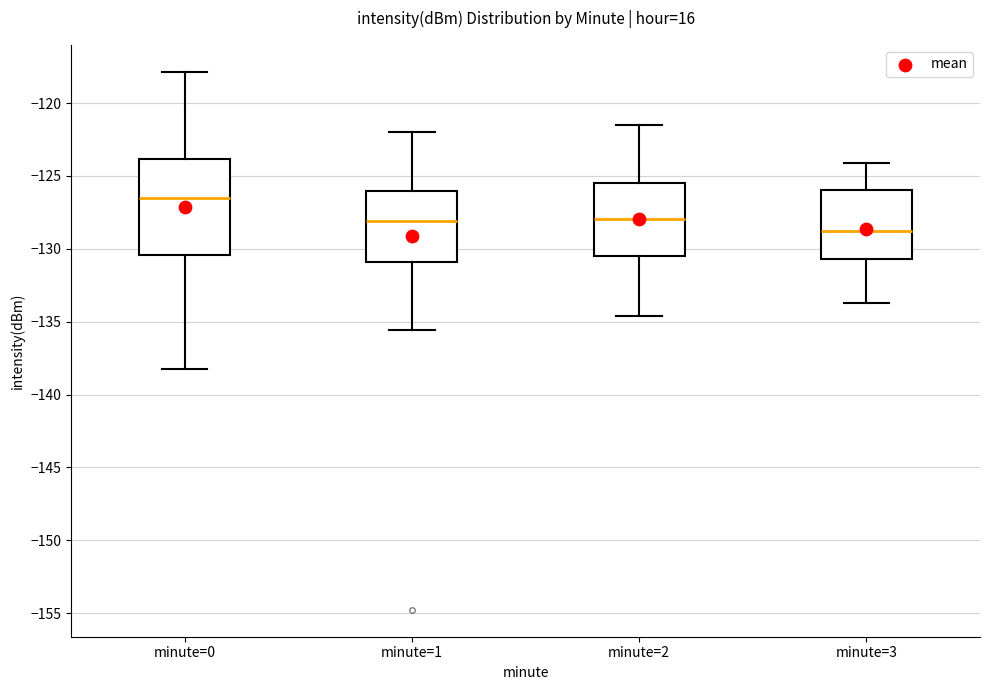

Where is the upper edge of the box for minute=1 on the y-axis? The values are not printed on the chart, so give them approximately, as read against the axis.

-126.0